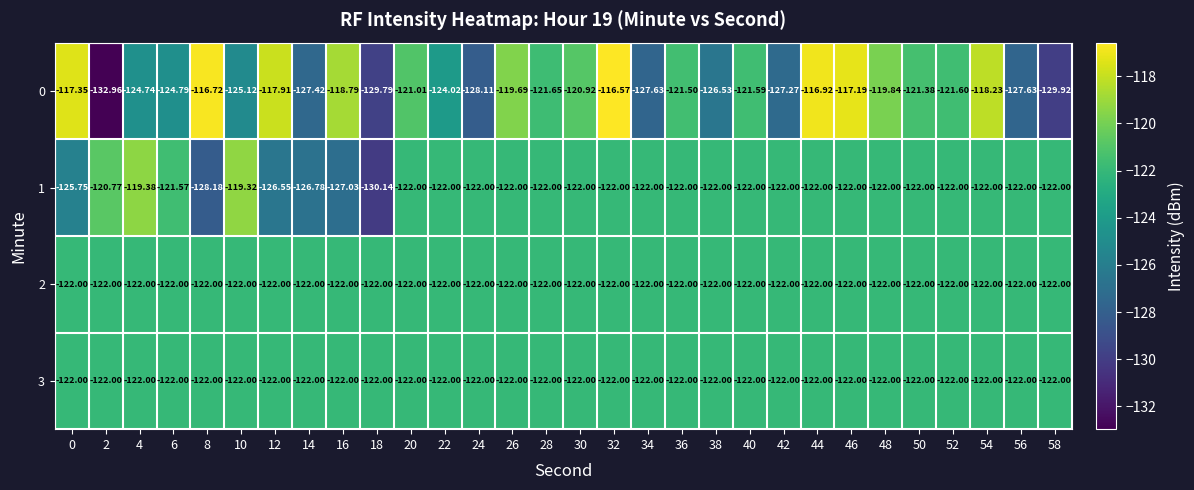

How many series are shown in this chart?

4